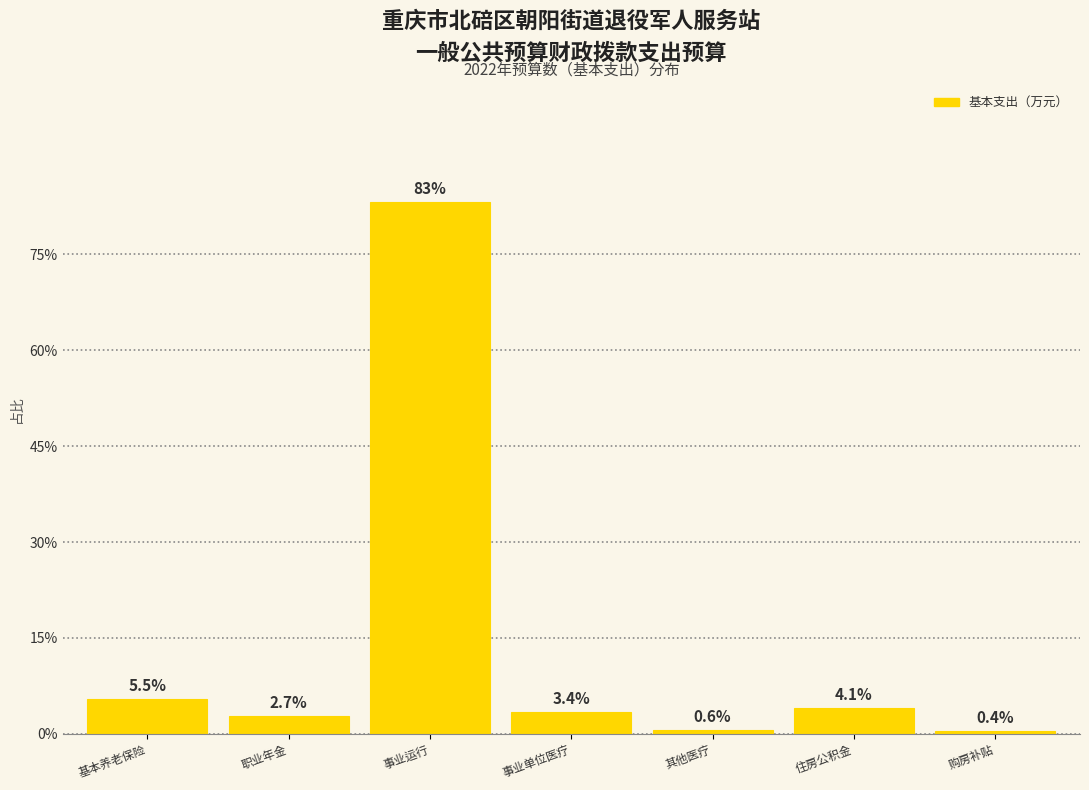

Reading right to left, transcribe all the data shown in this chart.

0.4	4.1	0.6	3.4	83.2	2.7	5.5